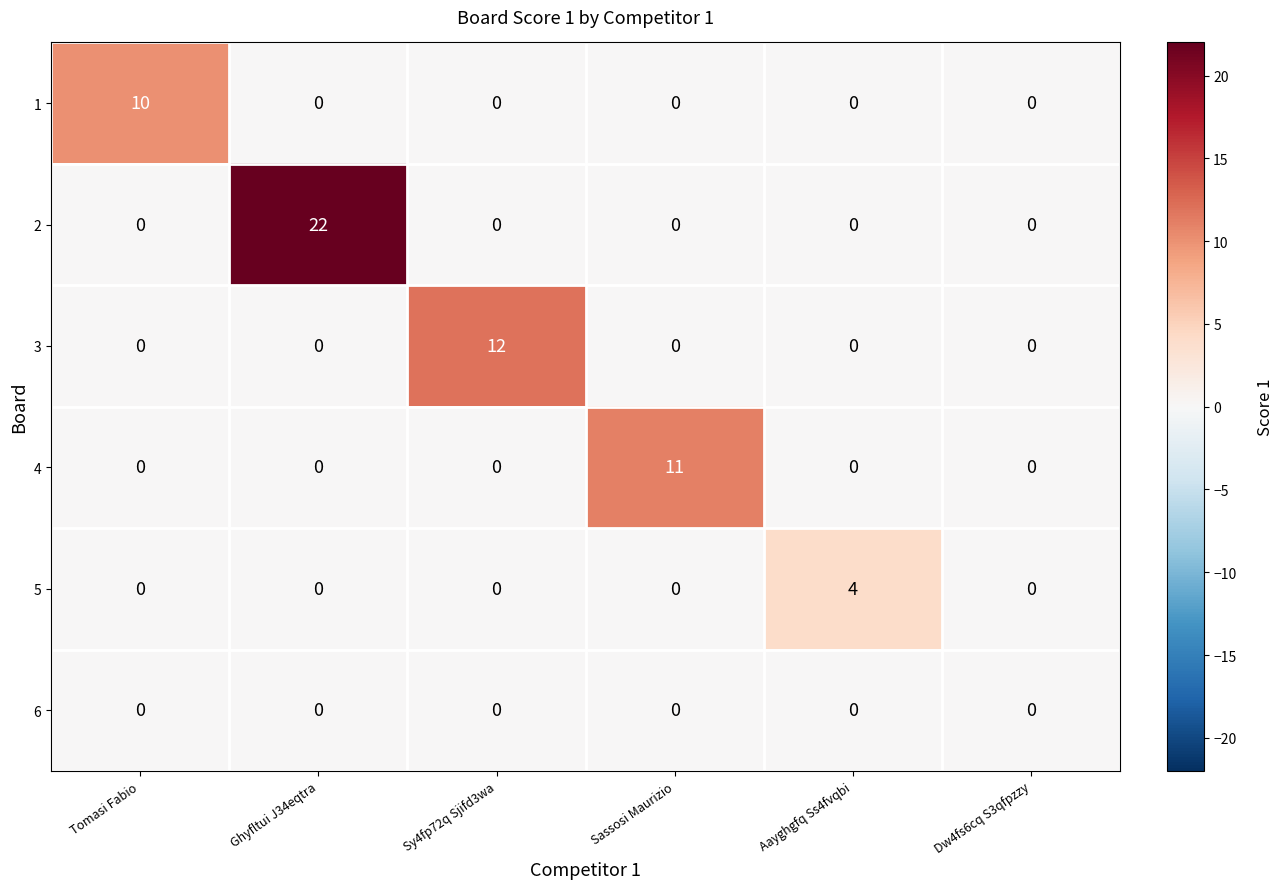

How many series are shown in this chart?

6